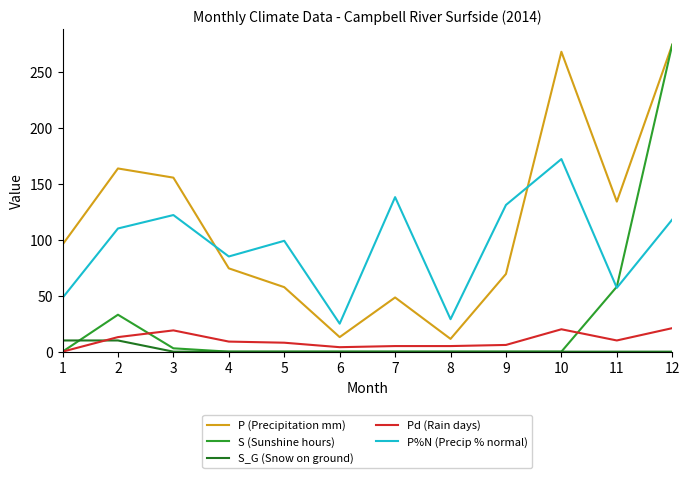

Which series has the widest spread of values?

S (Sunshine hours)